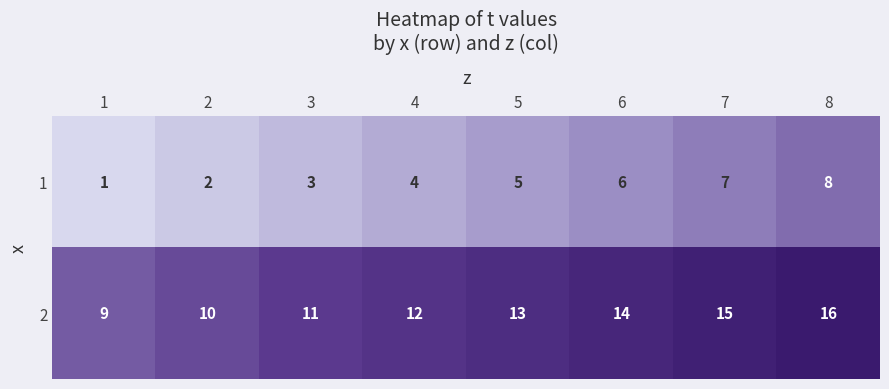

How many categories are shown in the chart?

8